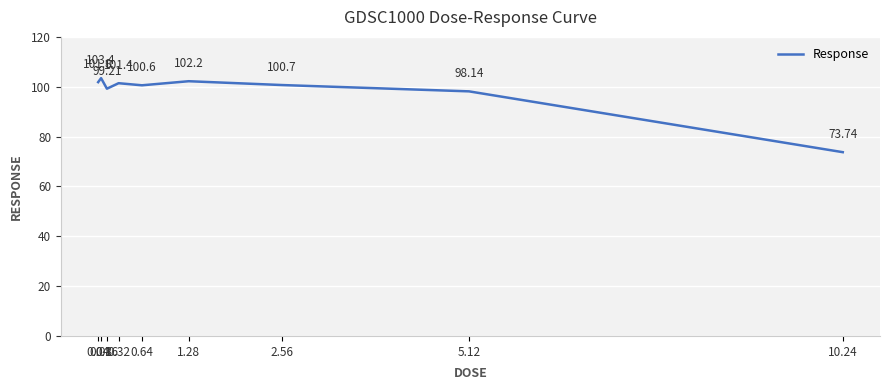

What is the approximate value at 2.56?

100.7